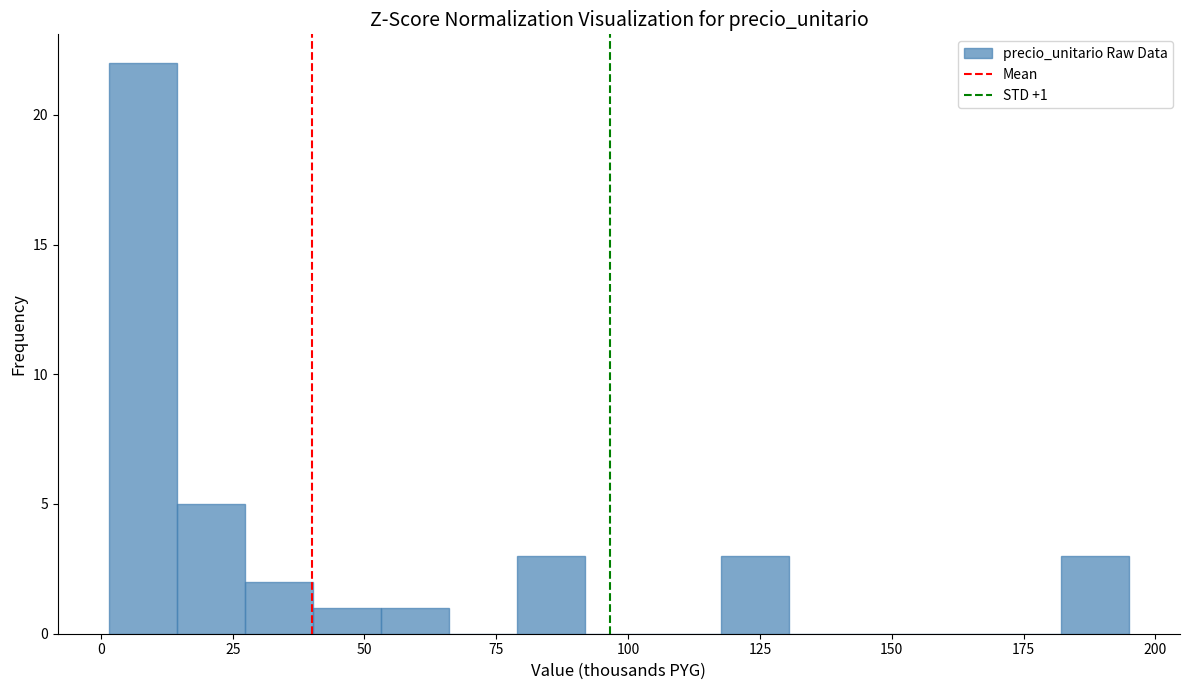

Around what value on the x-axis is the tallest bar? Give the approximate position of its centre, as read against the axis.

10